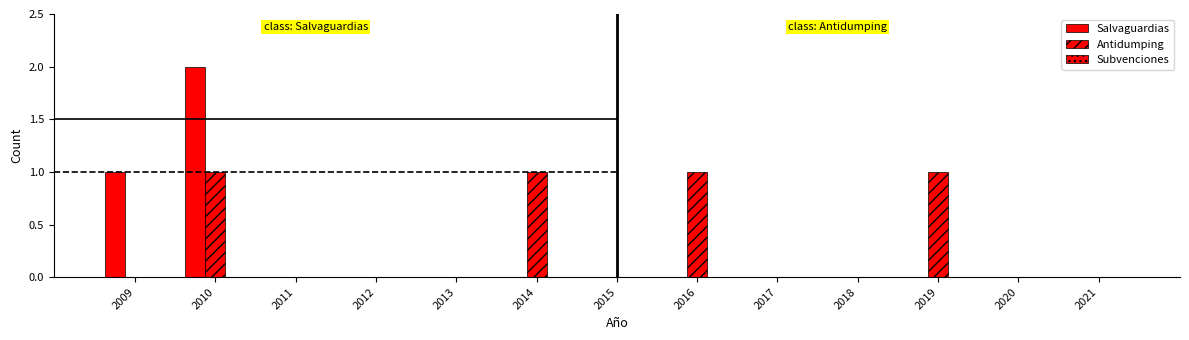

Rank the series by their average value, from lowest to highest.

Subvenciones, Salvaguardias, Antidumping